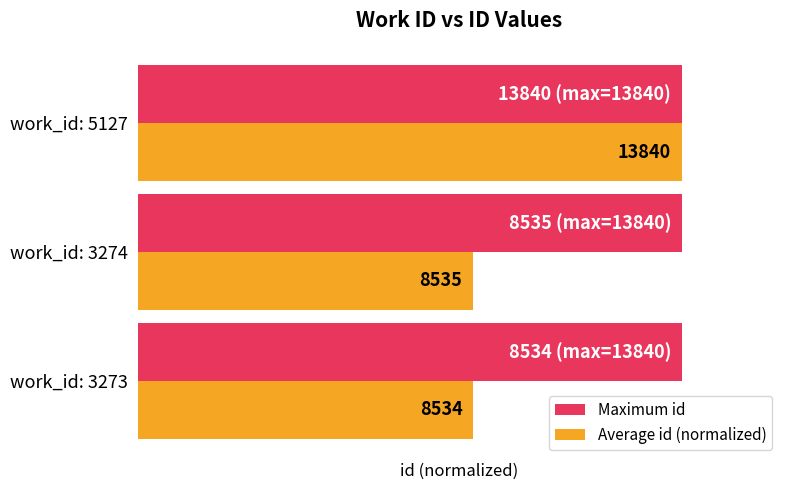

What are all the series names shown in the legend?

Maximum id, Average id (normalized)